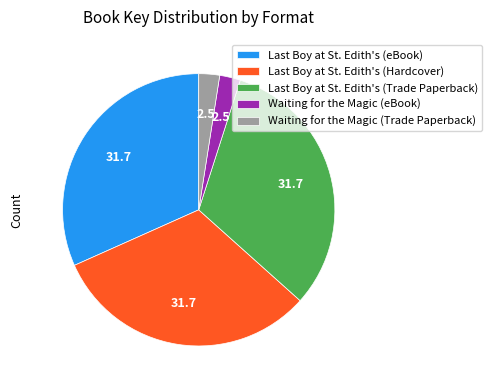

Does any single category account for the majority?

No